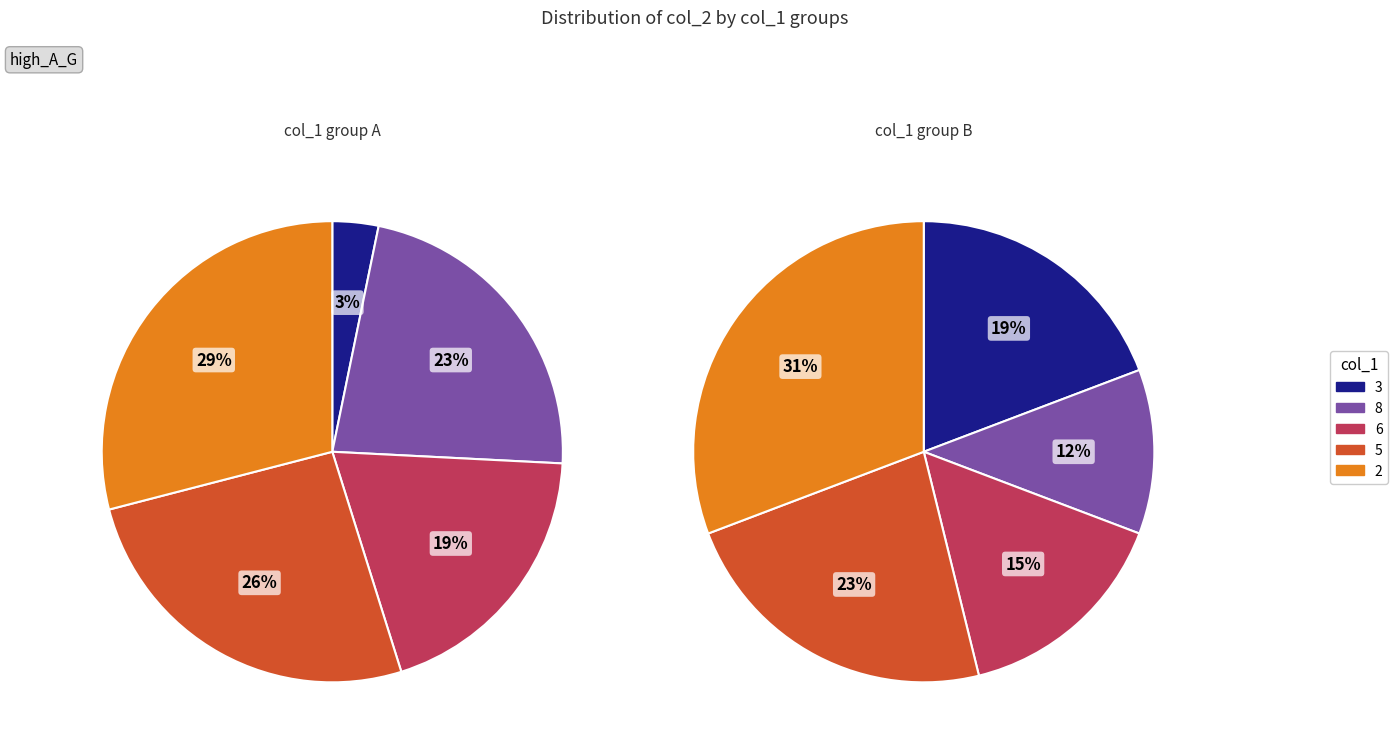

Which slice is the smallest?

3